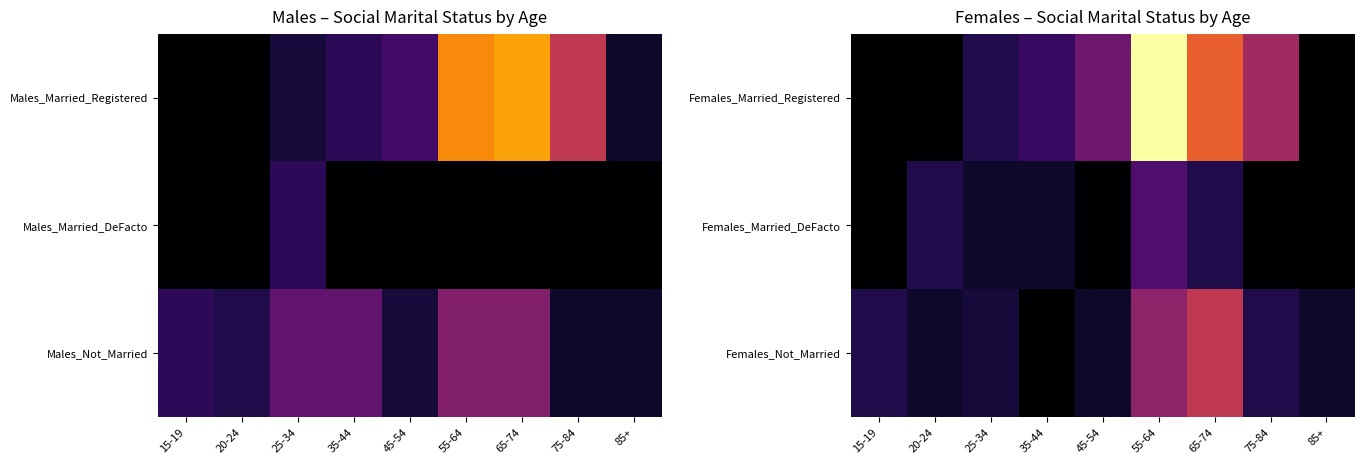

List the series in order of their peak value, highest first.

Females_Married_Registered, Females_Not_Married, Females_Married_DeFacto